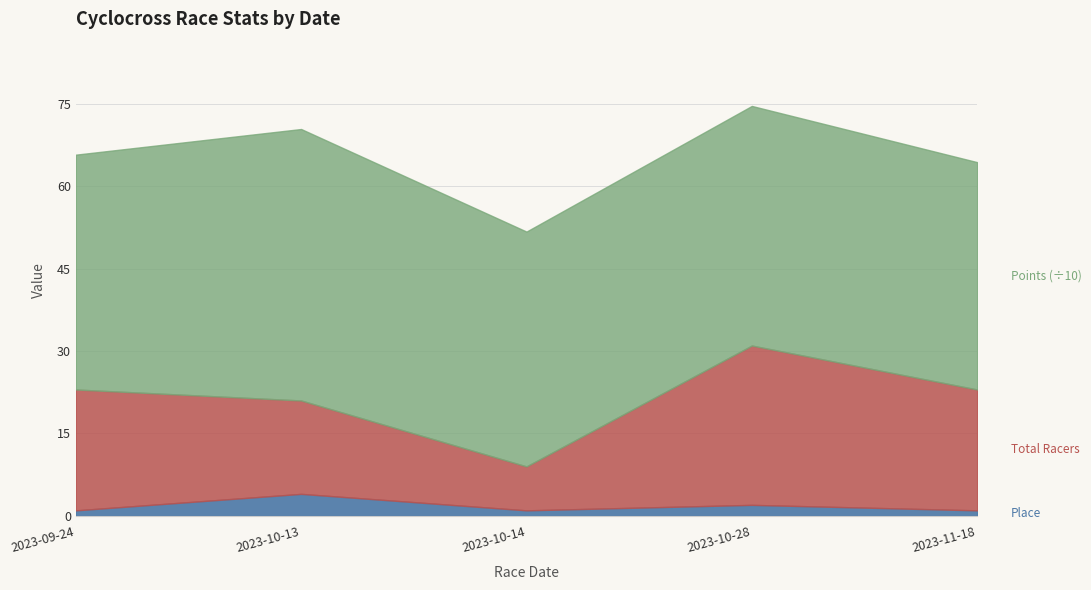

The Points series shows 413.8 at 2023-11-18. True or false?

True